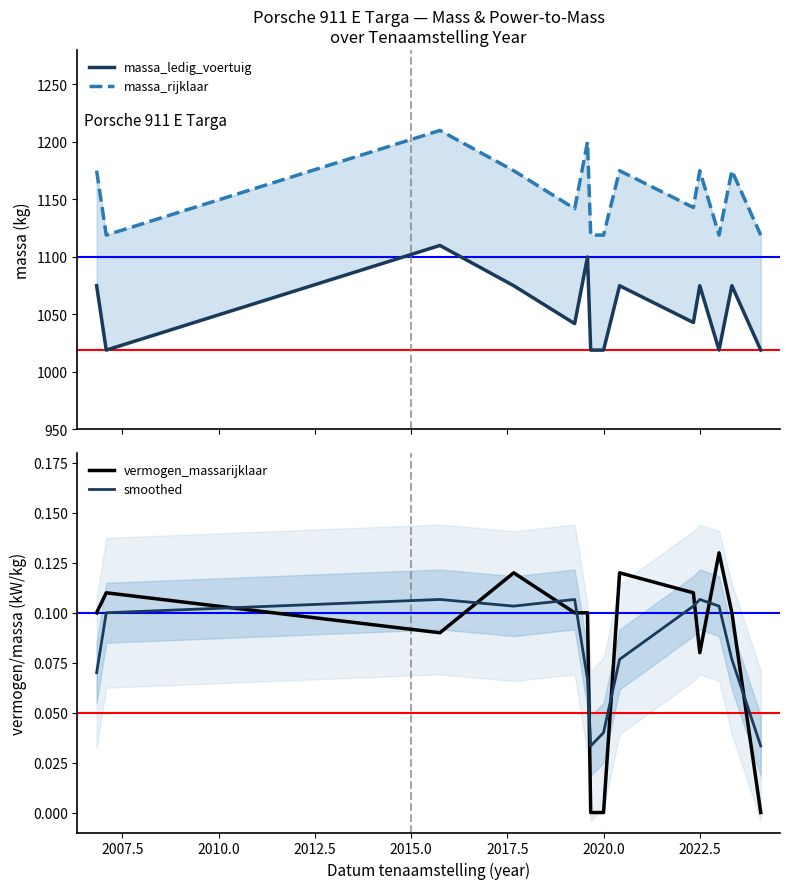

Which series ends up on top after the final intersection of smoothed and vermogen_massarijklaar?

smoothed